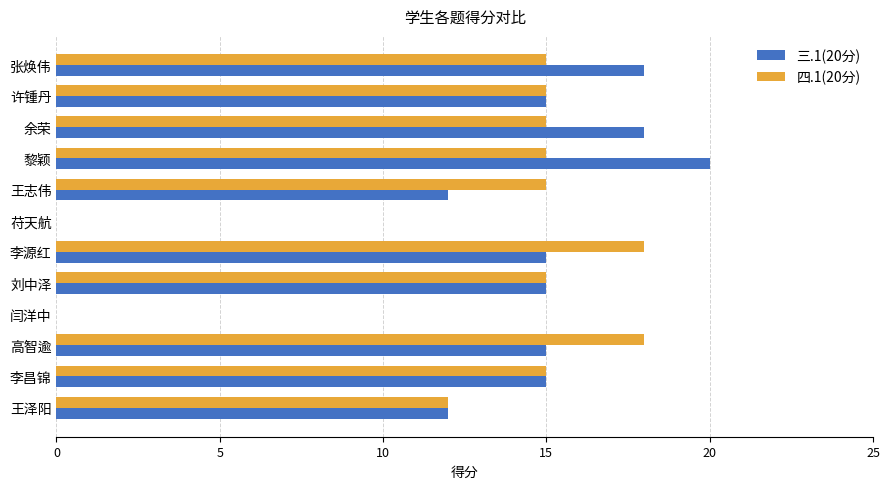

True or false: 四.1(20分) has a value of 18 at 高智逾.

True